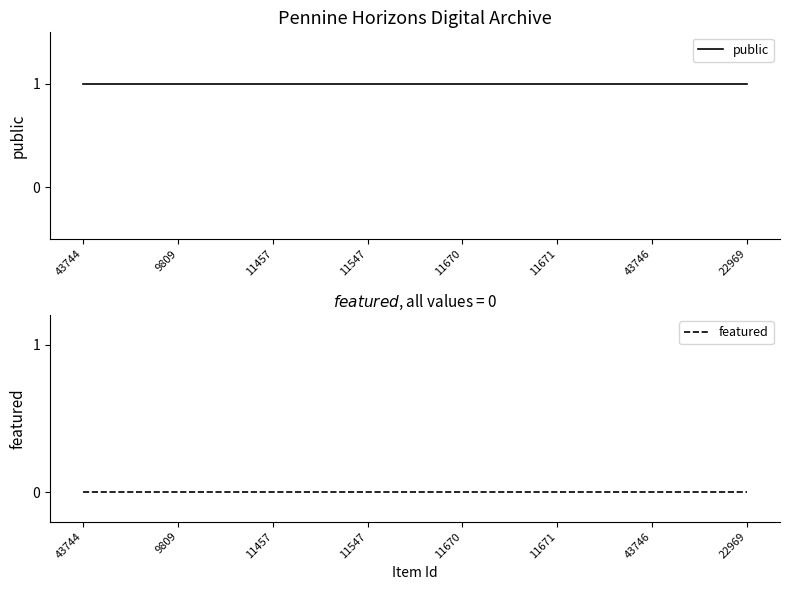

Rank the series by their average value, from lowest to highest.

featured, public